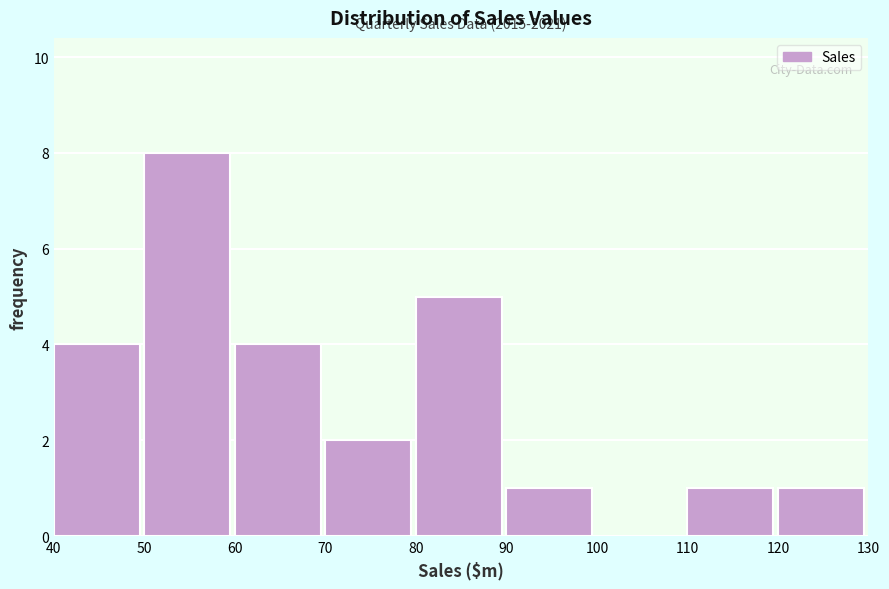

Reading left to right, transcribe all the data shown in this chart.

40=4	50=8	60=4	70=2	80=5	90=1	100=0	110=1	120=1